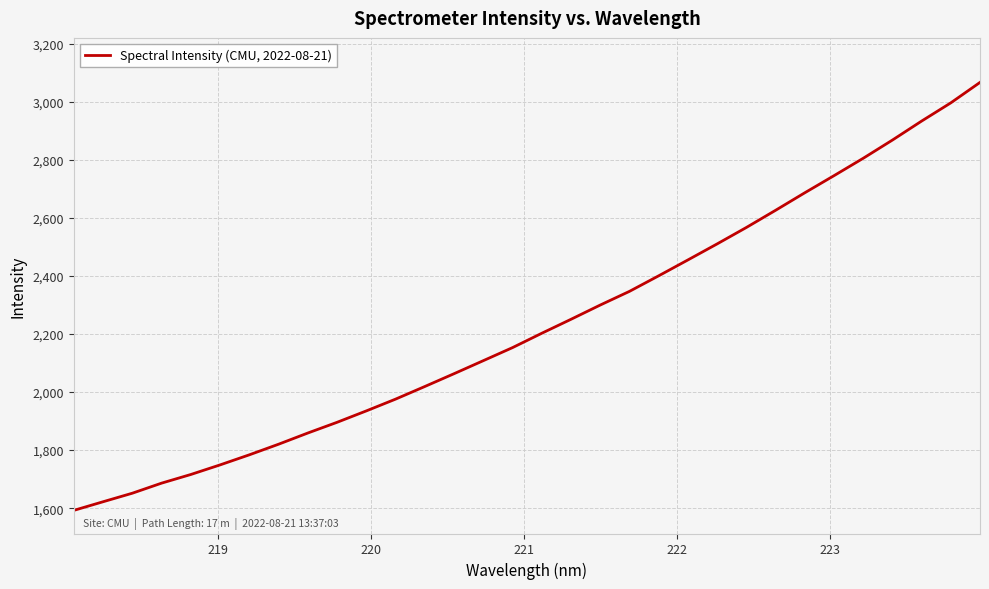

What is the greatest value displayed?

3066.4